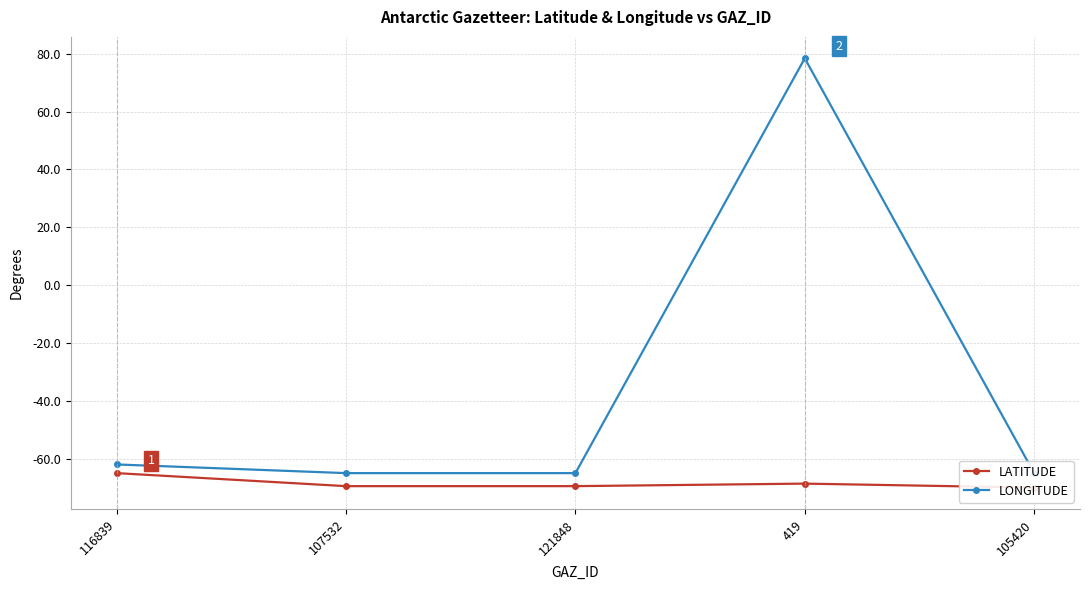

True or false: LATITUDE has a value of -117.2 at 419.

False